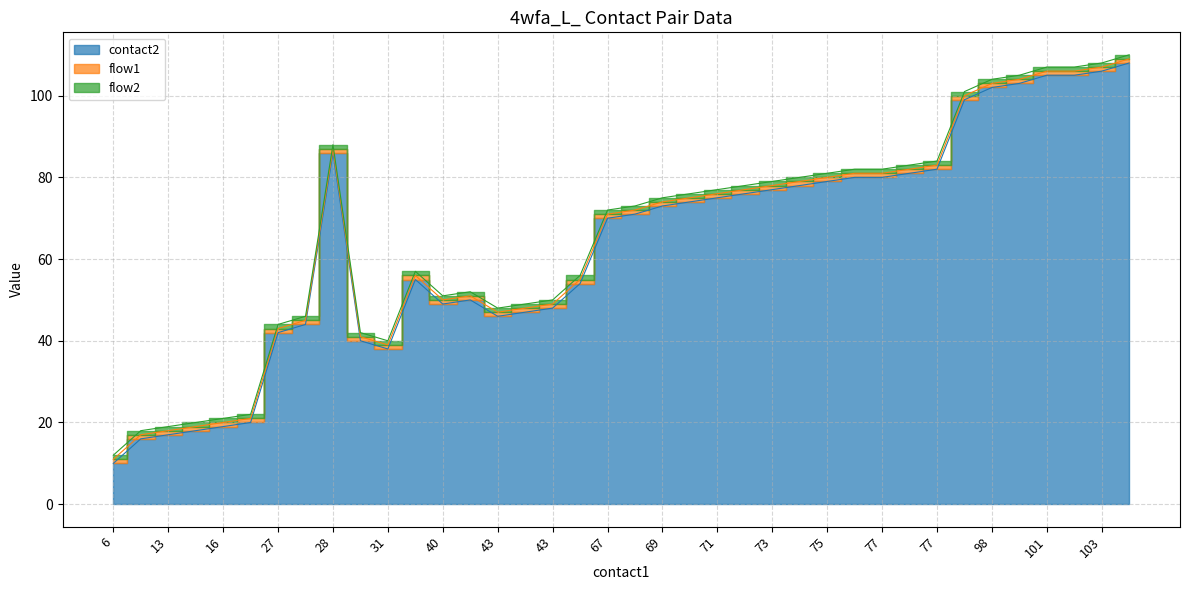

Which series has the largest total across all categories?

contact2